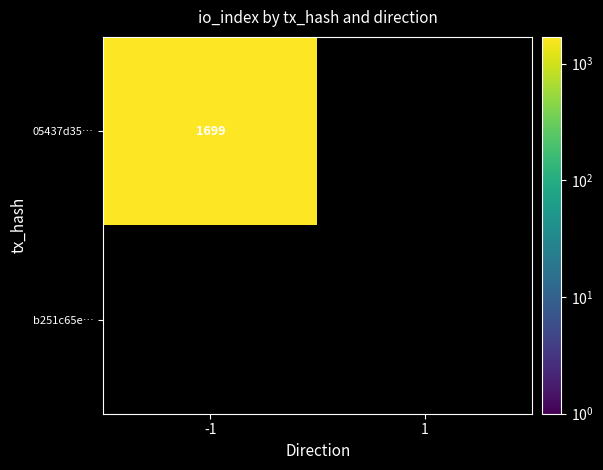

How many positive values does the b251c65ed90b9102eafea5302db6f161850107e series have?

1